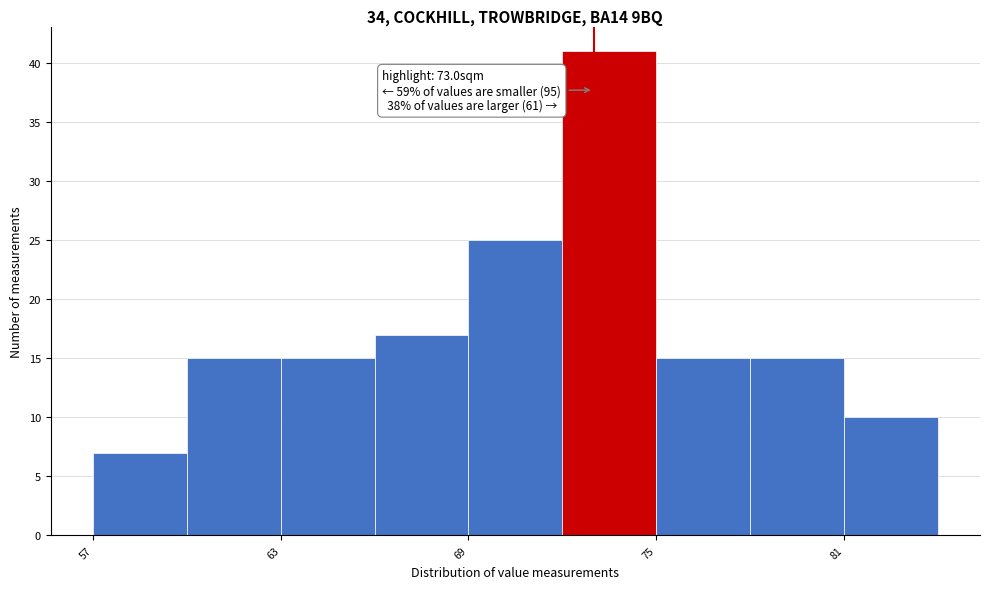

Read against the x-axis, roughly where is the centre of the tallest bar?

74